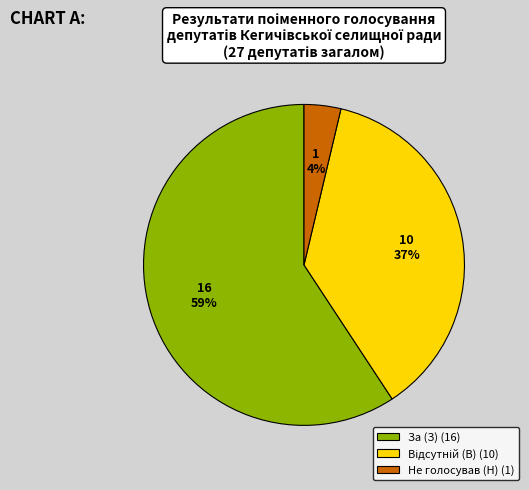

Is it true that За (З) (16) is 47% of the pie?

False